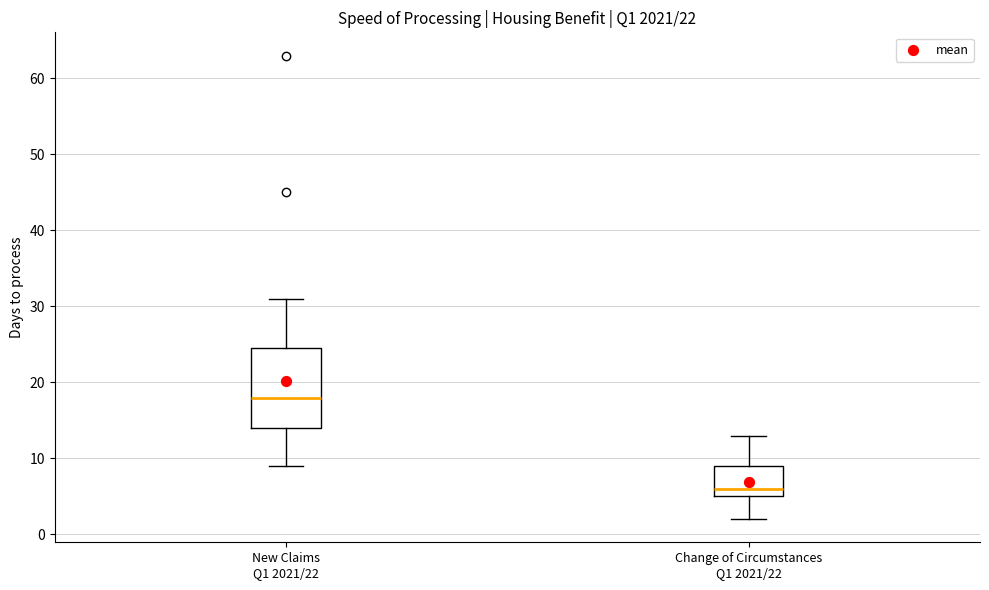

Reading left to right, transcribe this box plot: for each box, give where its median line is, the range the box spans, and where its two whiskers end, as read against the y-axis. The values are not printed on the chart, so give them approximately, as read against the axis.

New Claims Q1 2021/22: median 18, box 14 to 25, whiskers 9 to 31
Change of Circumstances Q1 2021/22: median 6, box 5 to 9, whiskers 2 to 13